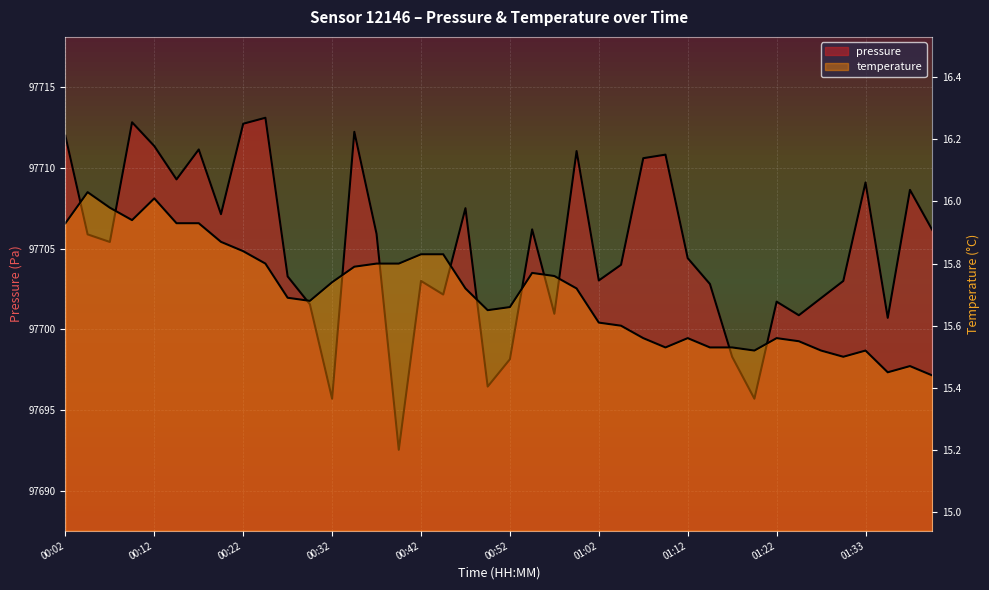

Between 00:07 and 01:22, which is larger?

00:07